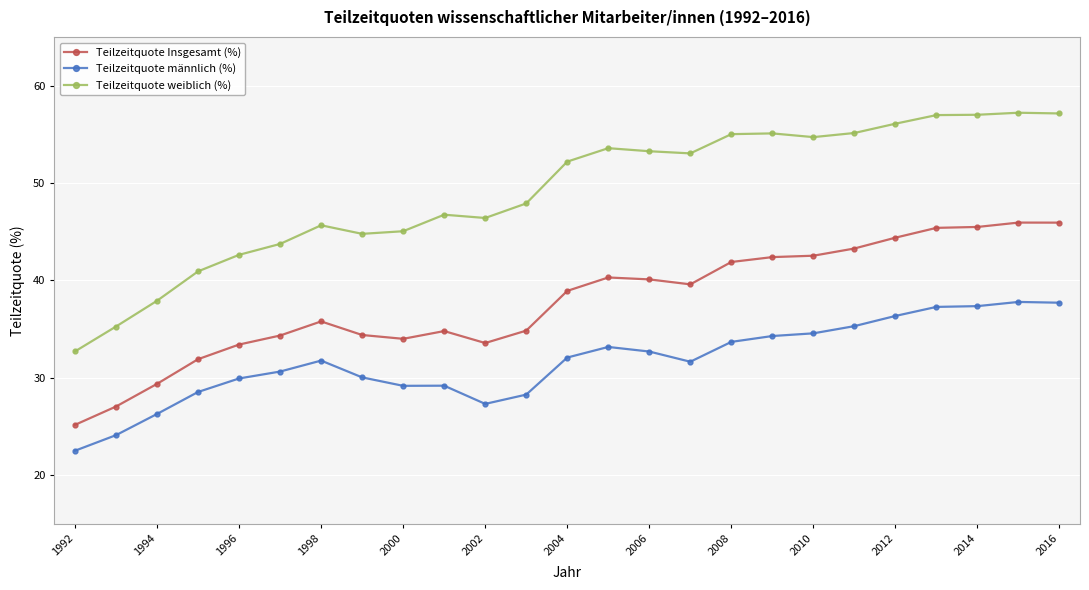

What is the lowest value of the Teilzeitquote männlich (%) series?

22.5